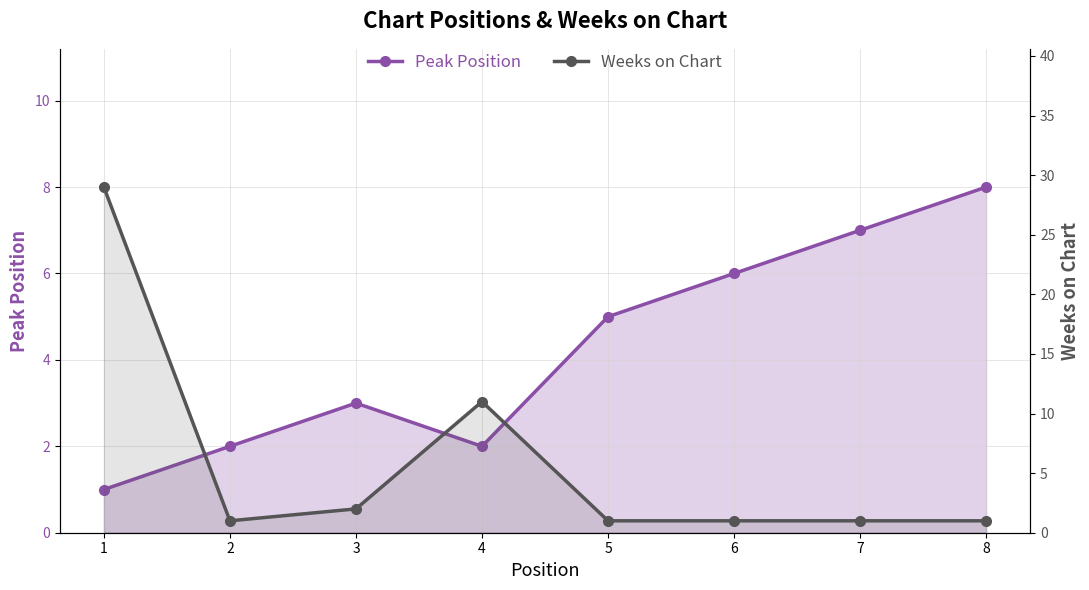

At how many categories does at least one series exceed 18?

1